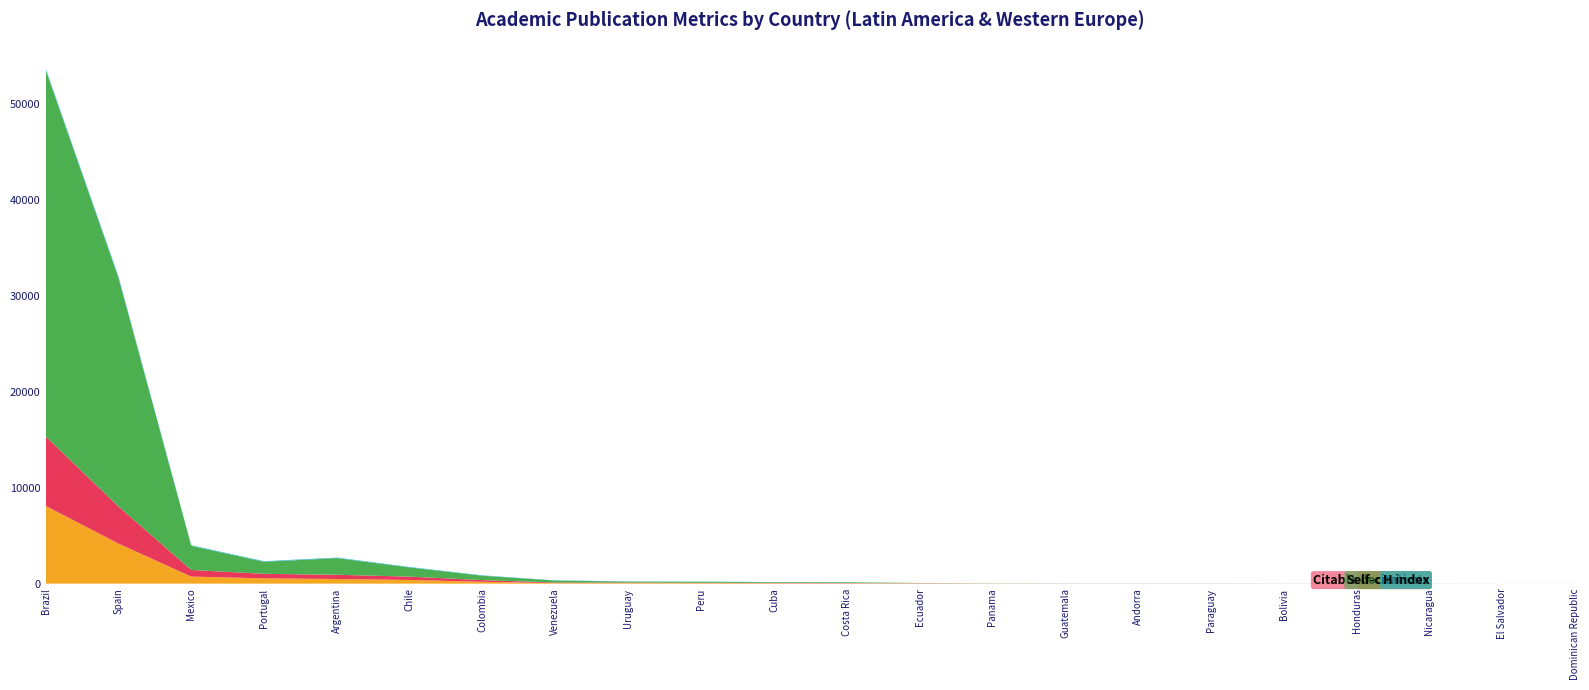

Reading left to right, transcribe all the data shown in this chart.

Documents: Brazil=8113	Spain=4180	Mexico=736	Portugal=553	Argentina=483	Chile=382	Colombia=191	Venezuela=60	Uruguay=59	Peru=50	Cuba=39	Costa Rica=30	Ecuador=28	Panama=11	Guatemala=8	Andorra=6	Paraguay=5	Bolivia=4	Honduras=3	Nicaragua=2	El Salvador=1	Dominican Republic=1
Citable documents: Brazil=7257	Spain=3879	Mexico=692	Portugal=472	Argentina=443	Chile=351	Colombia=177	Venezuela=55	Uruguay=54	Peru=39	Cuba=34	Costa Rica=27	Ecuador=21	Panama=11	Guatemala=6	Andorra=5	Paraguay=4	Bolivia=3	Honduras=3	Nicaragua=2	El Salvador=1	Dominican Republic=1
Self-citations: Brazil=38261	Spain=23859	Mexico=2515	Portugal=1253	Argentina=1738	Chile=951	Colombia=455	Venezuela=205	Uruguay=101	Peru=108	Cuba=73	Costa Rica=82	Ecuador=16	Panama=7	Guatemala=5	Andorra=2	Paraguay=9	Bolivia=2	Honduras=4	Nicaragua=3	El Salvador=0	Dominican Republic=0
H index: Brazil=130	Spain=142	Mexico=58	Portugal=62	Argentina=56	Chile=52	Colombia=40	Venezuela=25	Uruguay=22	Peru=18	Cuba=16	Costa Rica=18	Ecuador=6	Panama=6	Guatemala=6	Andorra=5	Paraguay=4	Bolivia=3	Honduras=2	Nicaragua=2	El Salvador=0	Dominican Republic=1